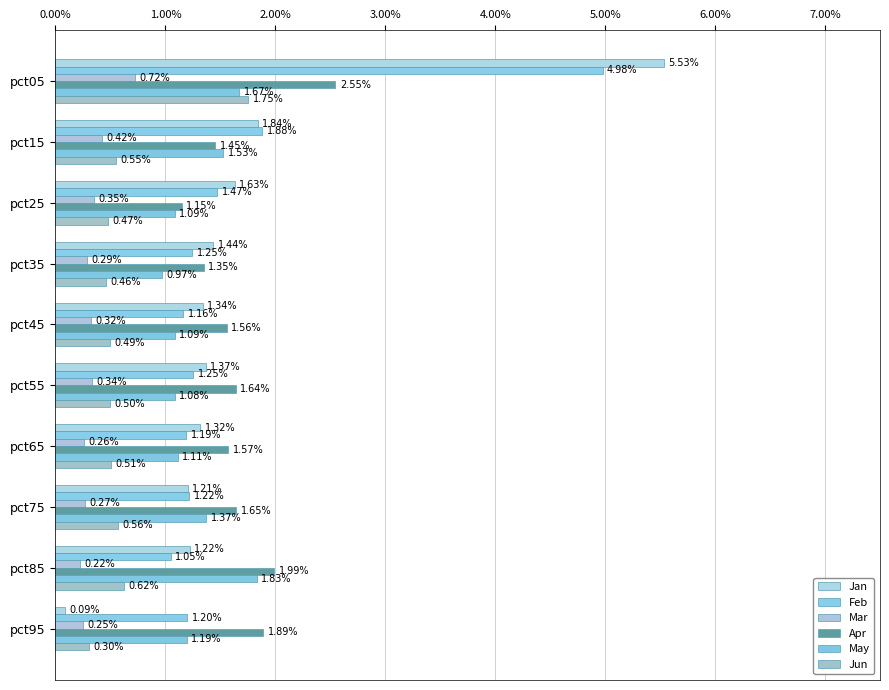

Which series has the largest total across all categories?

Jan